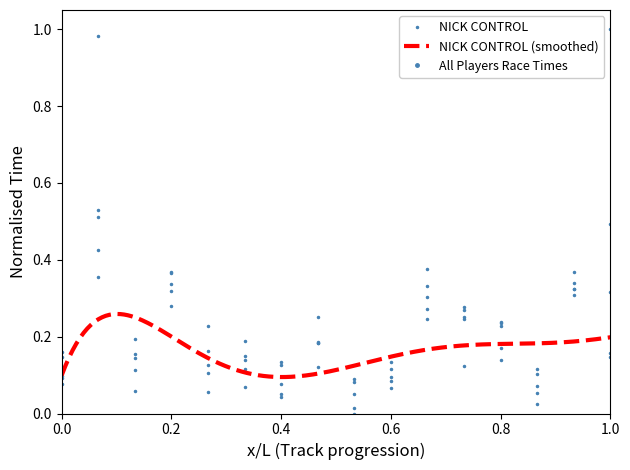

At which category does NICK CONTROL reach its first local valley?

0.4